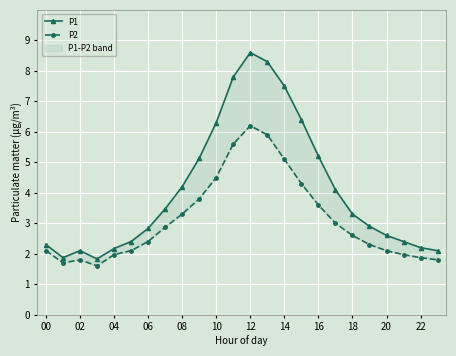

Between 13 and 20, which is larger?

13